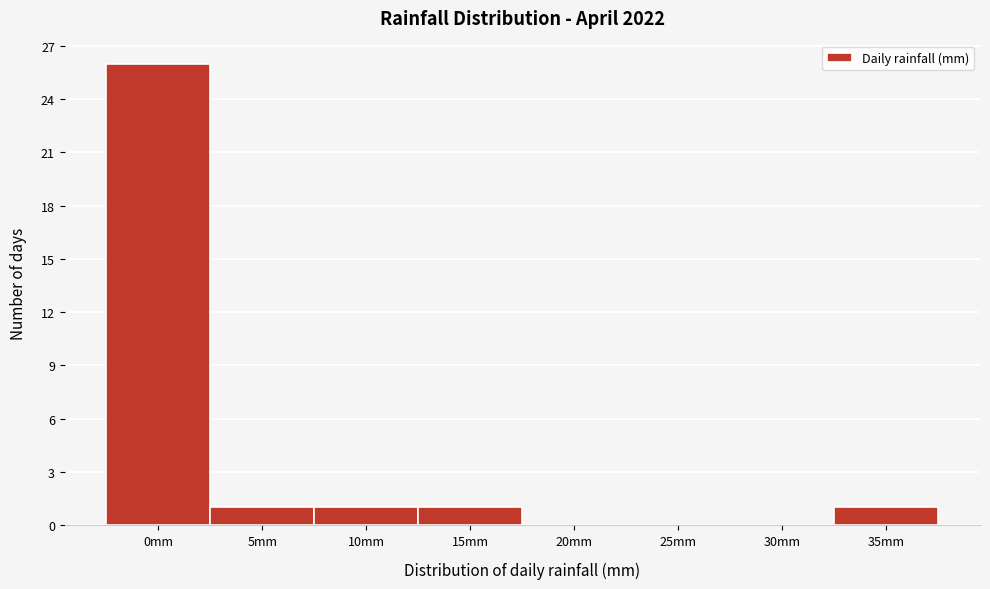

Reading left to right, transcribe all the data shown in this chart.

0mm=26	5mm=1	10mm=1	15mm=1	20mm=0	25mm=0	30mm=0	35mm=1